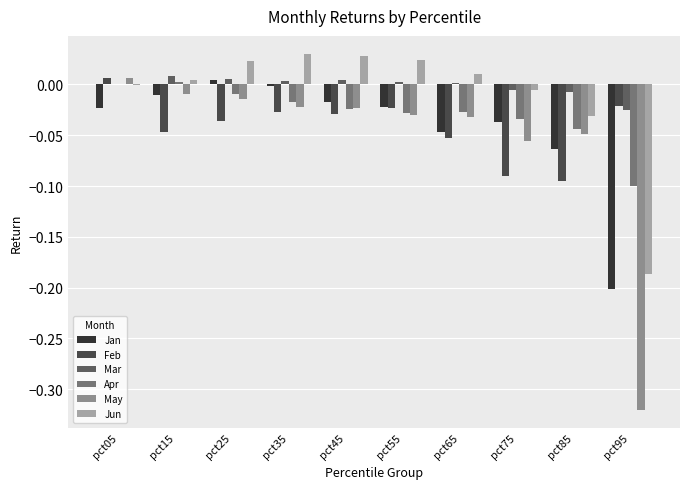

At which category does the chart reach its peak across all series?

pct35